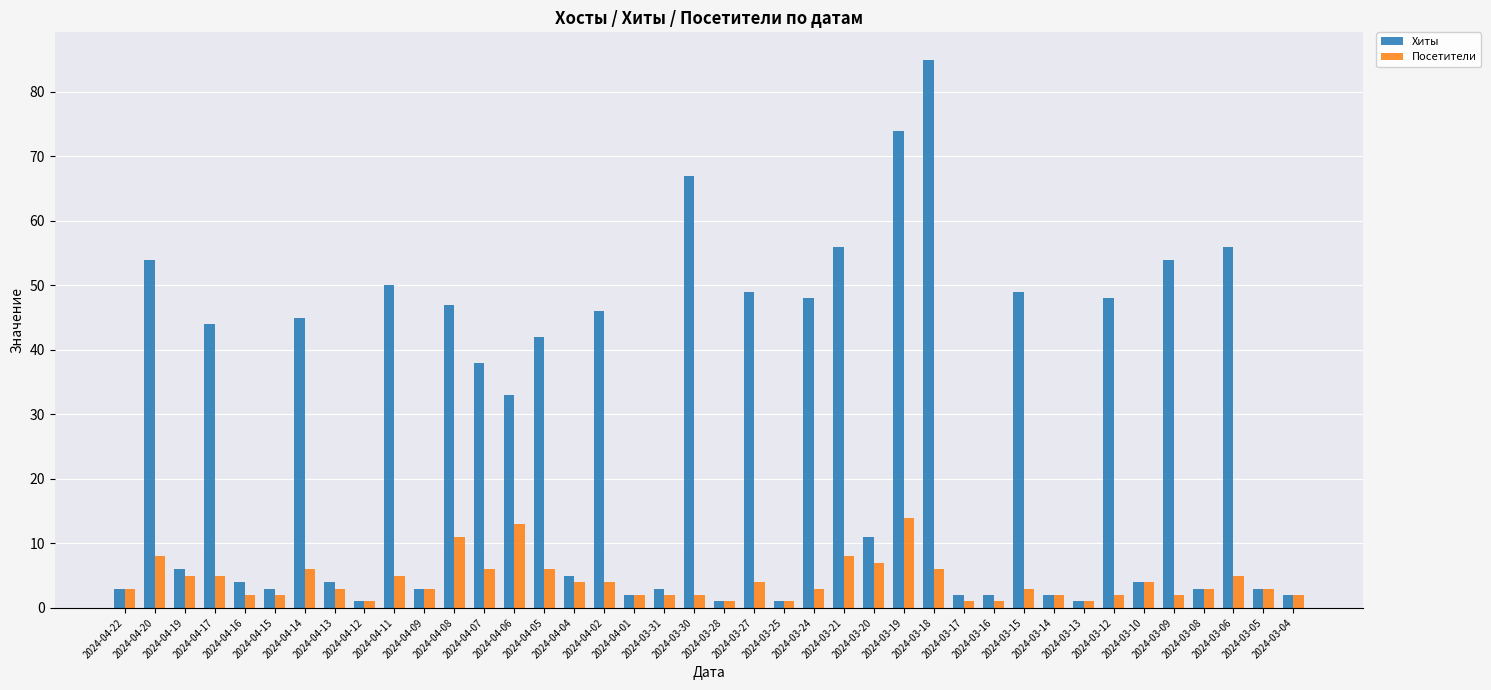

Does the chart contain stacked bars?

No